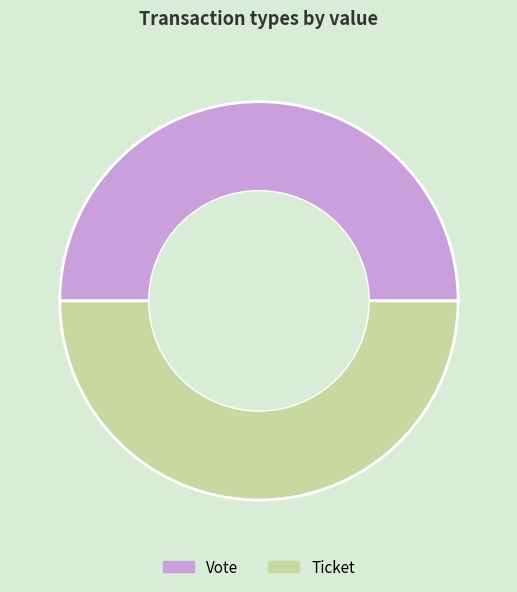

The Ticket slice represents 50% of the pie. True or false?

True